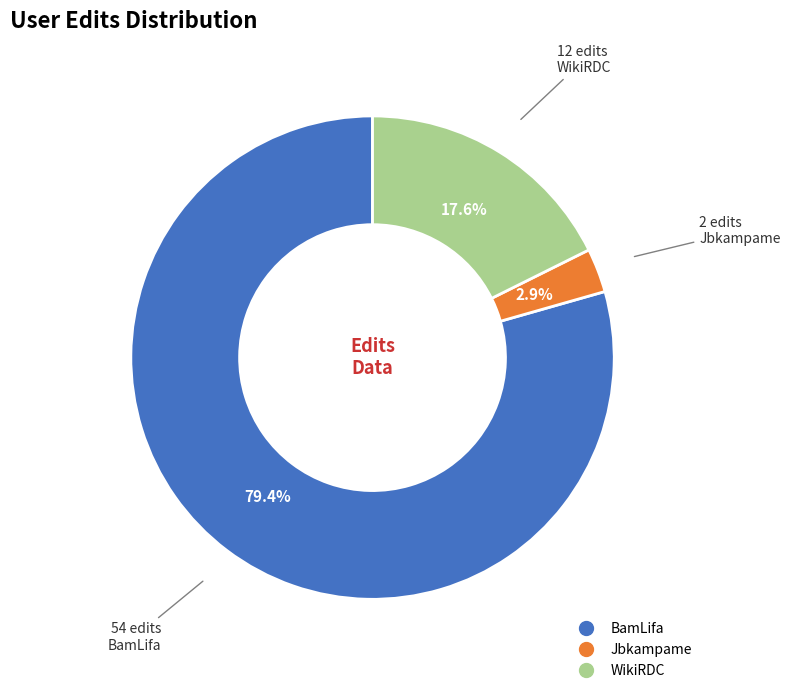

Between Jbkampame and WikiRDC, which is larger?

WikiRDC